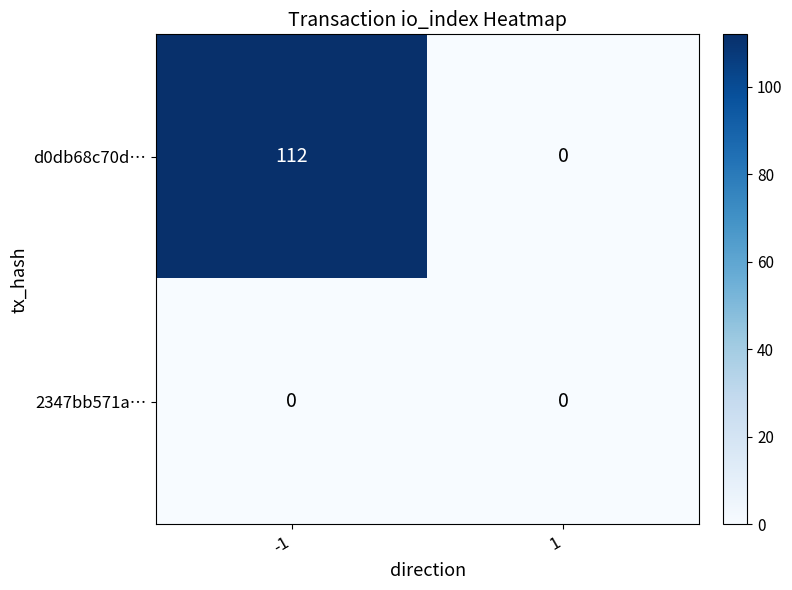

At -1, list the series in order from largest to smallest.

d0db68c70d…, 2347bb571a…